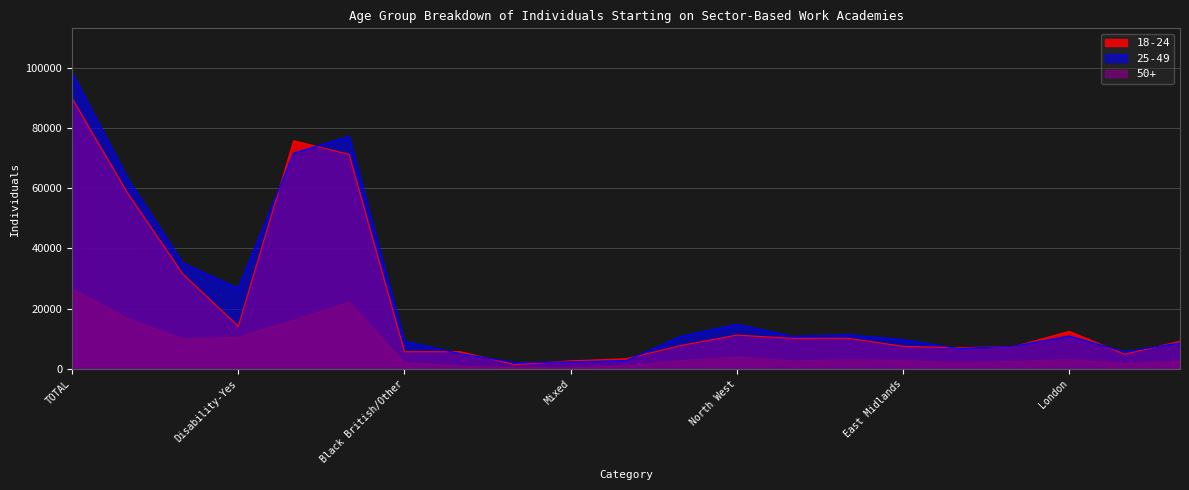

How many data points in 18-24 are above 9140?

10